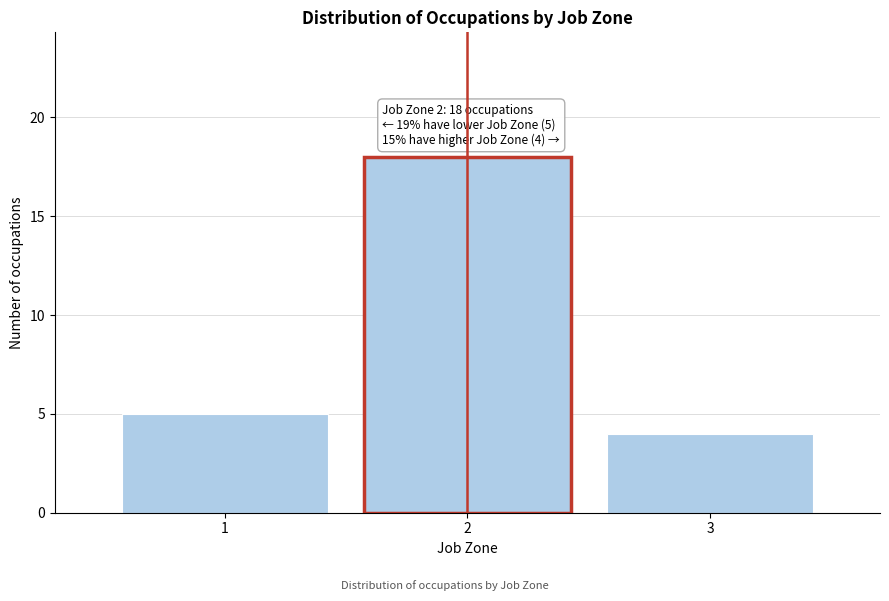

Reading left to right, transcribe all the data shown in this chart.

5	18	4